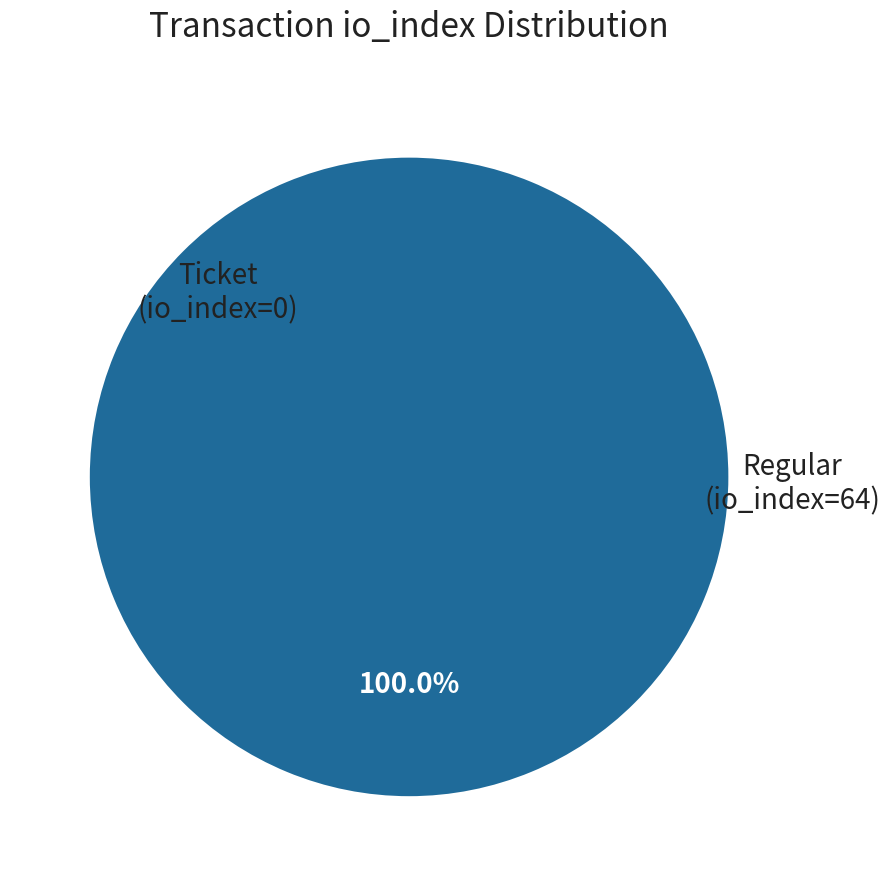

The Ticket (io_index=0) slice represents 0% of the pie. True or false?

True